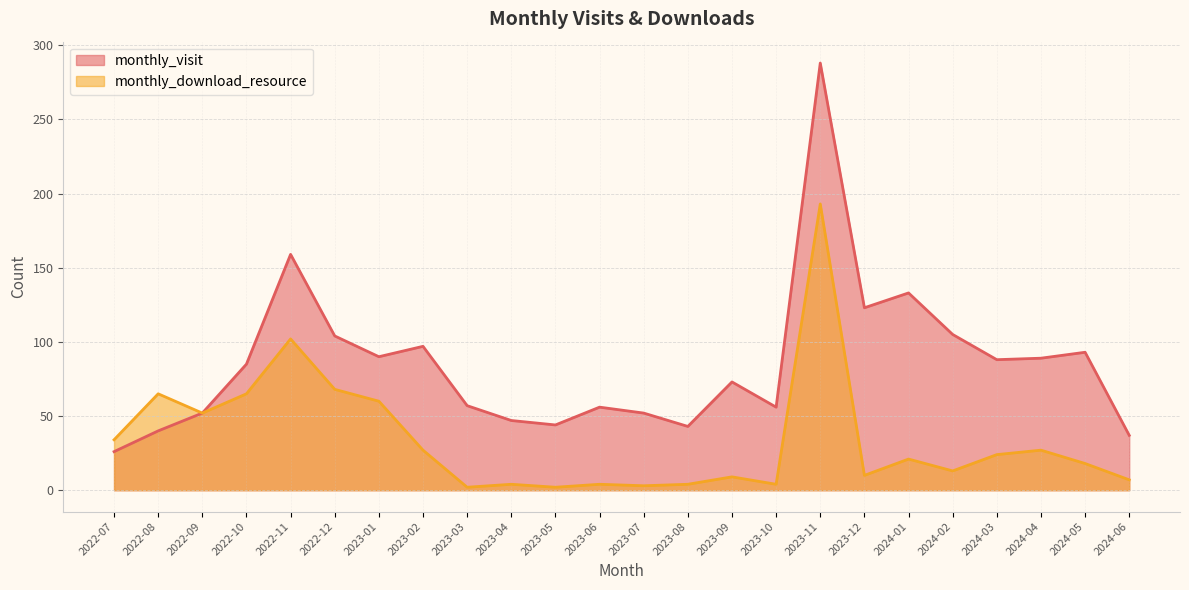

What is the minimum value for monthly_visit?

26